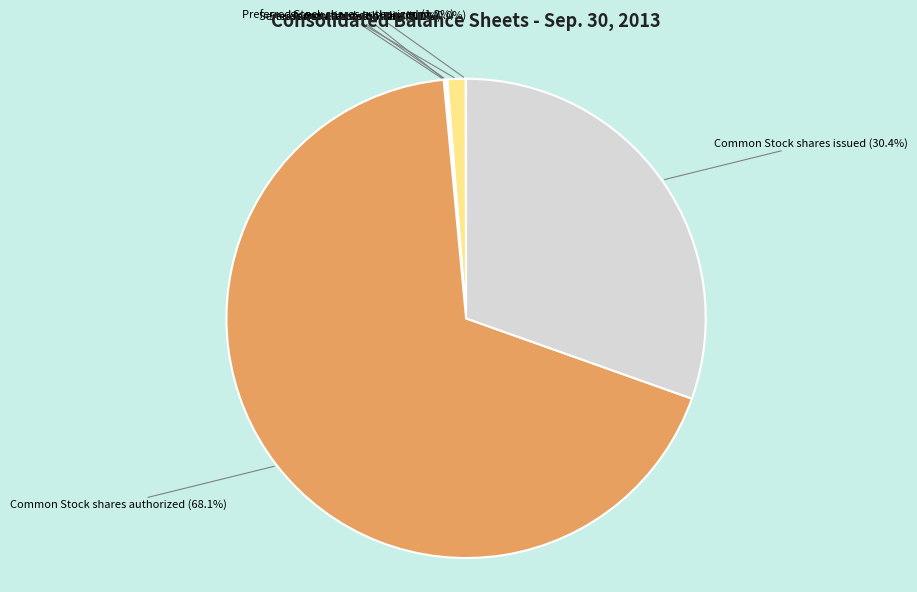

Which category accounts for the majority?

Common Stock shares authorized